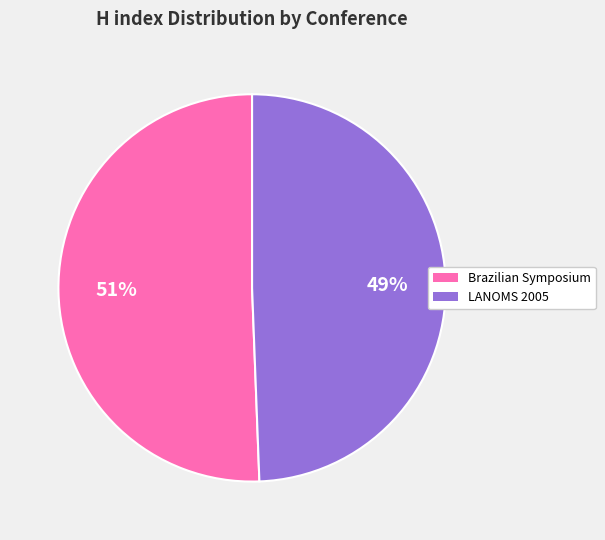

Does any single category account for the majority?

Yes